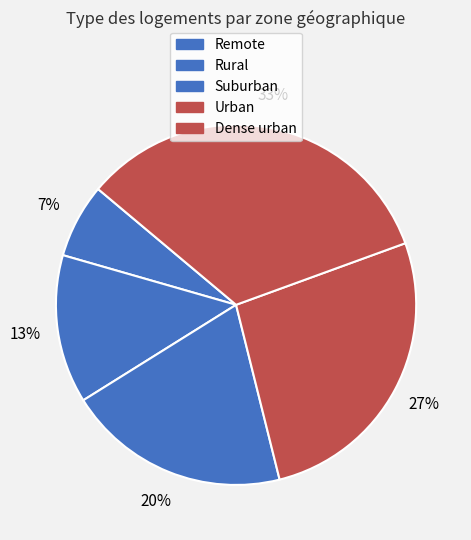

Count the number of slices in the pie.

5